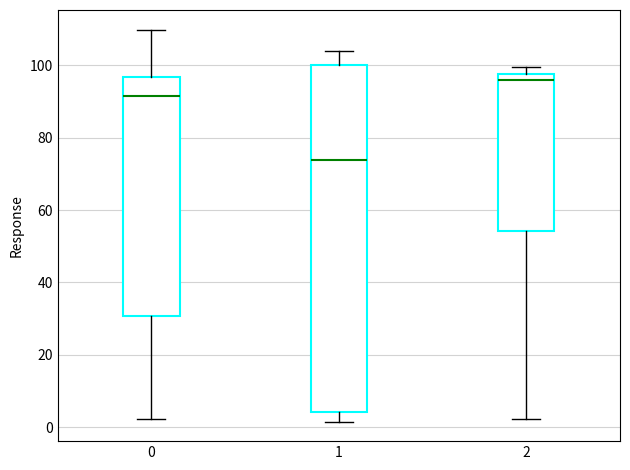

Which box has the highest median line?

2